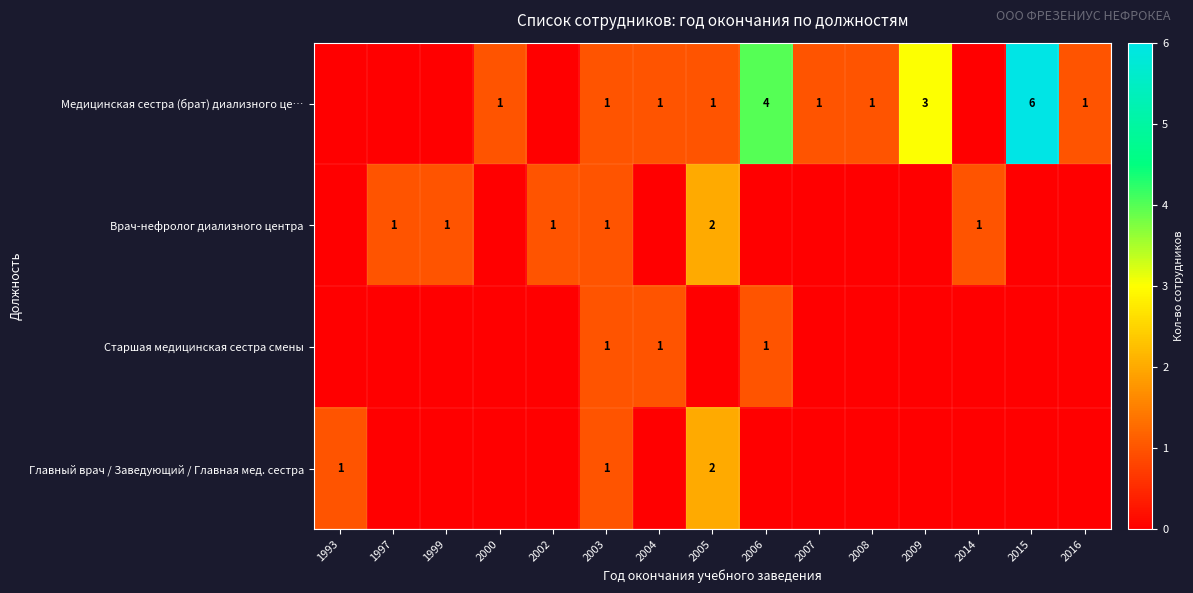

The value of Медицинская сестра (брат) диализного це… at 2008 is 1. True or false?

True